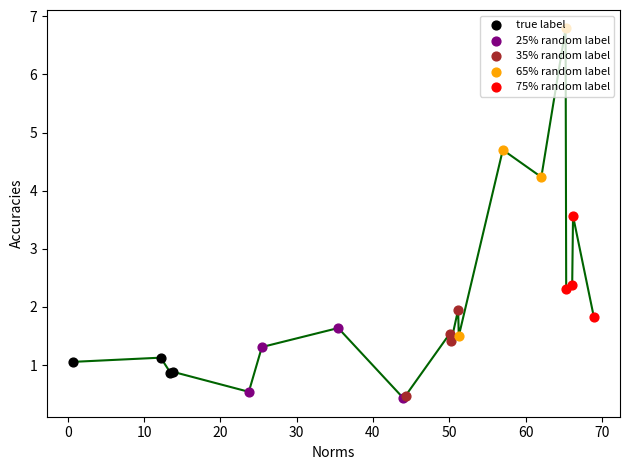

At how many categories does at least one series exceed 5?

1